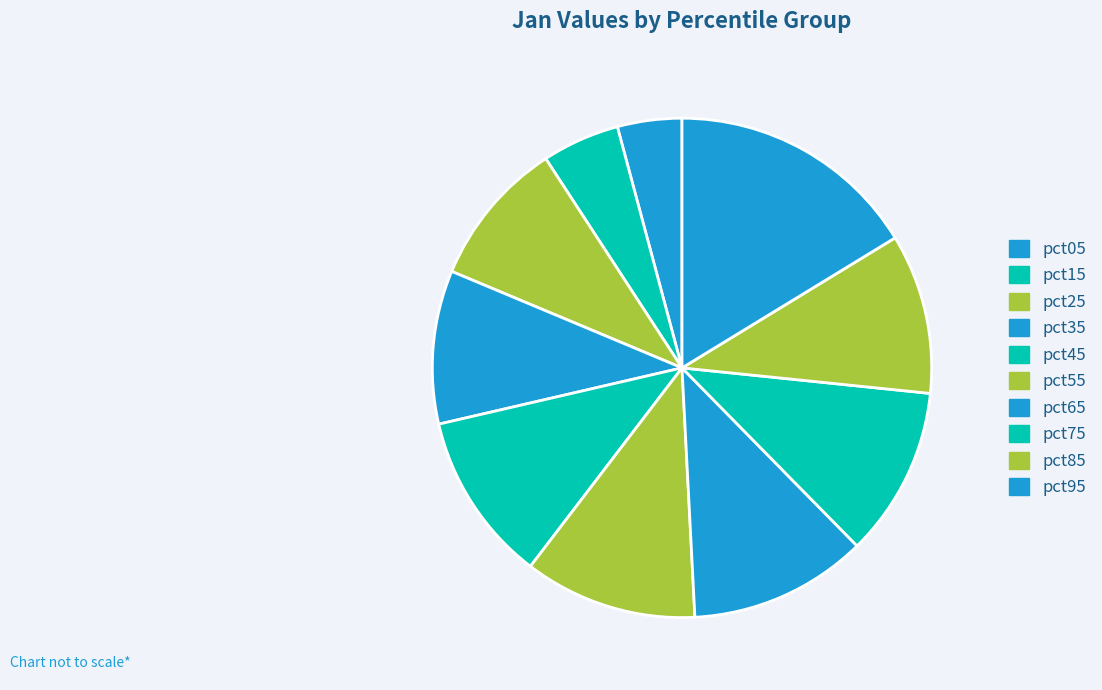

To the nearest percent, what is the average slice percentage?

10%